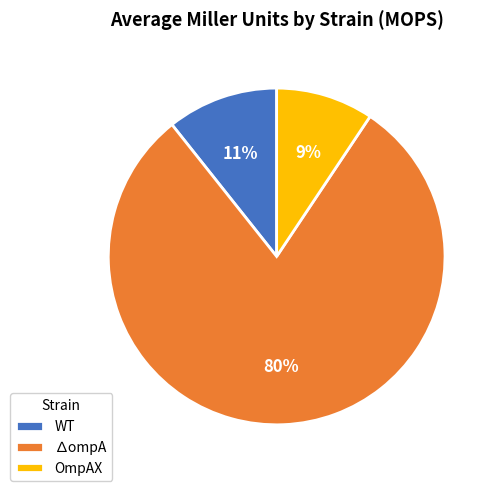

The WT slice represents 11% of the pie. True or false?

True